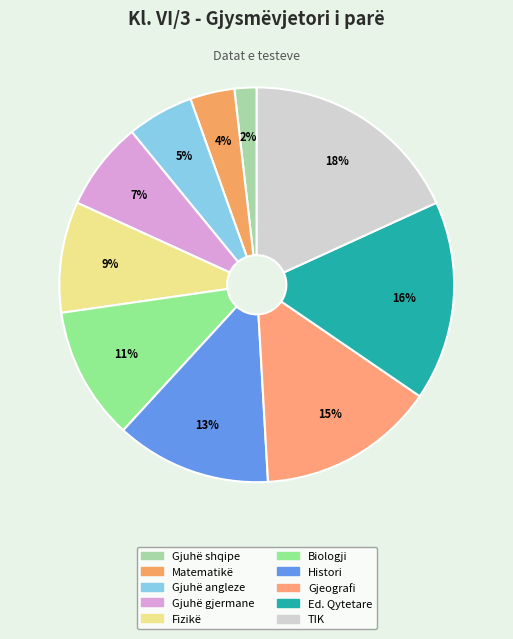

Is there a majority slice in this chart?

No